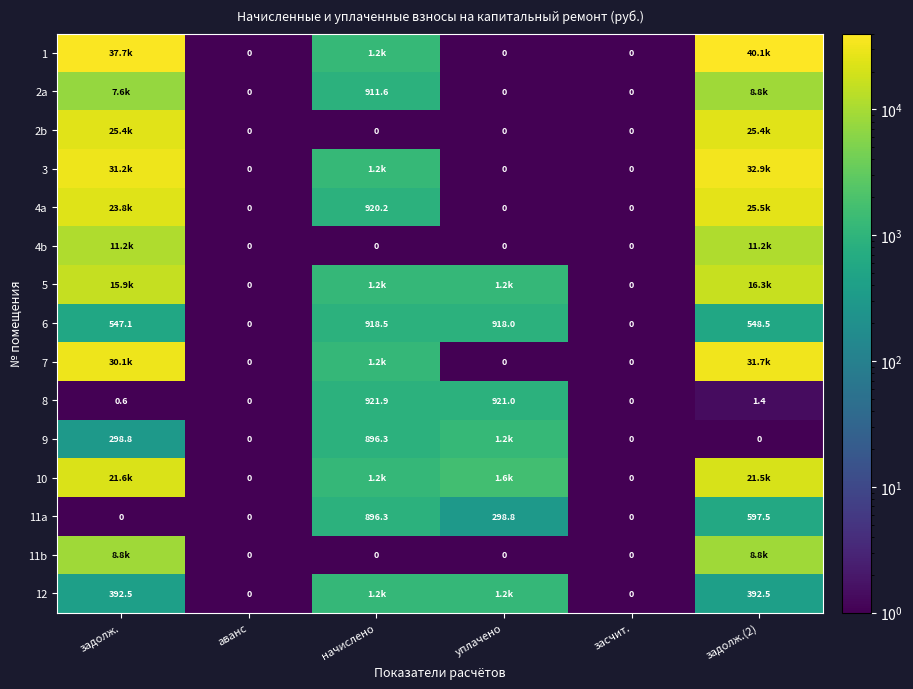

At which category is the sum across all series the highest?

задолж.(2)